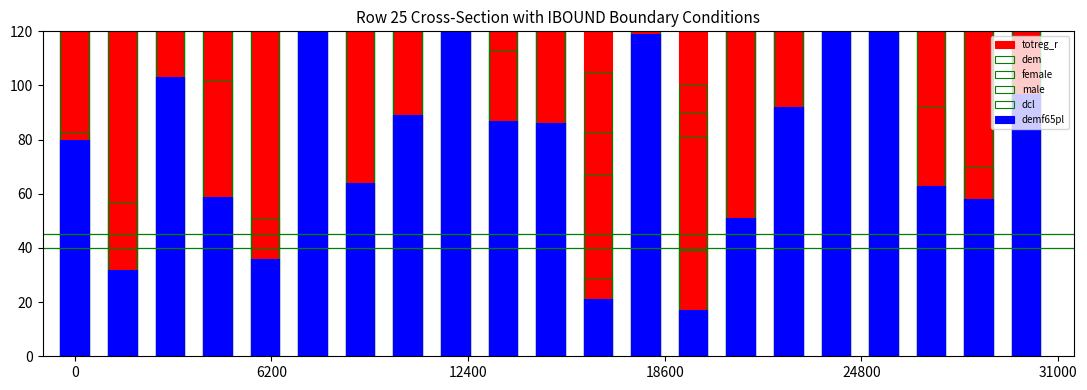

How many values in the dcl series are below 122?

10